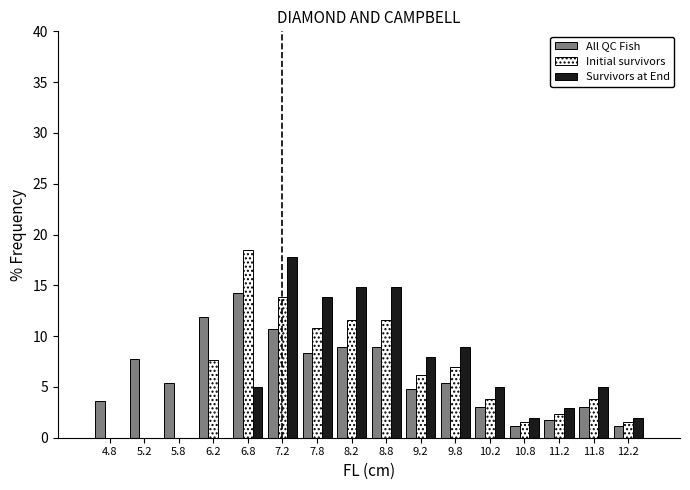

What is the height of the Initial survivors bar covering 8.0 to 8.5 on the x-axis? The values are not printed on the chart, so give them approximately, as read against the axis.

11.5